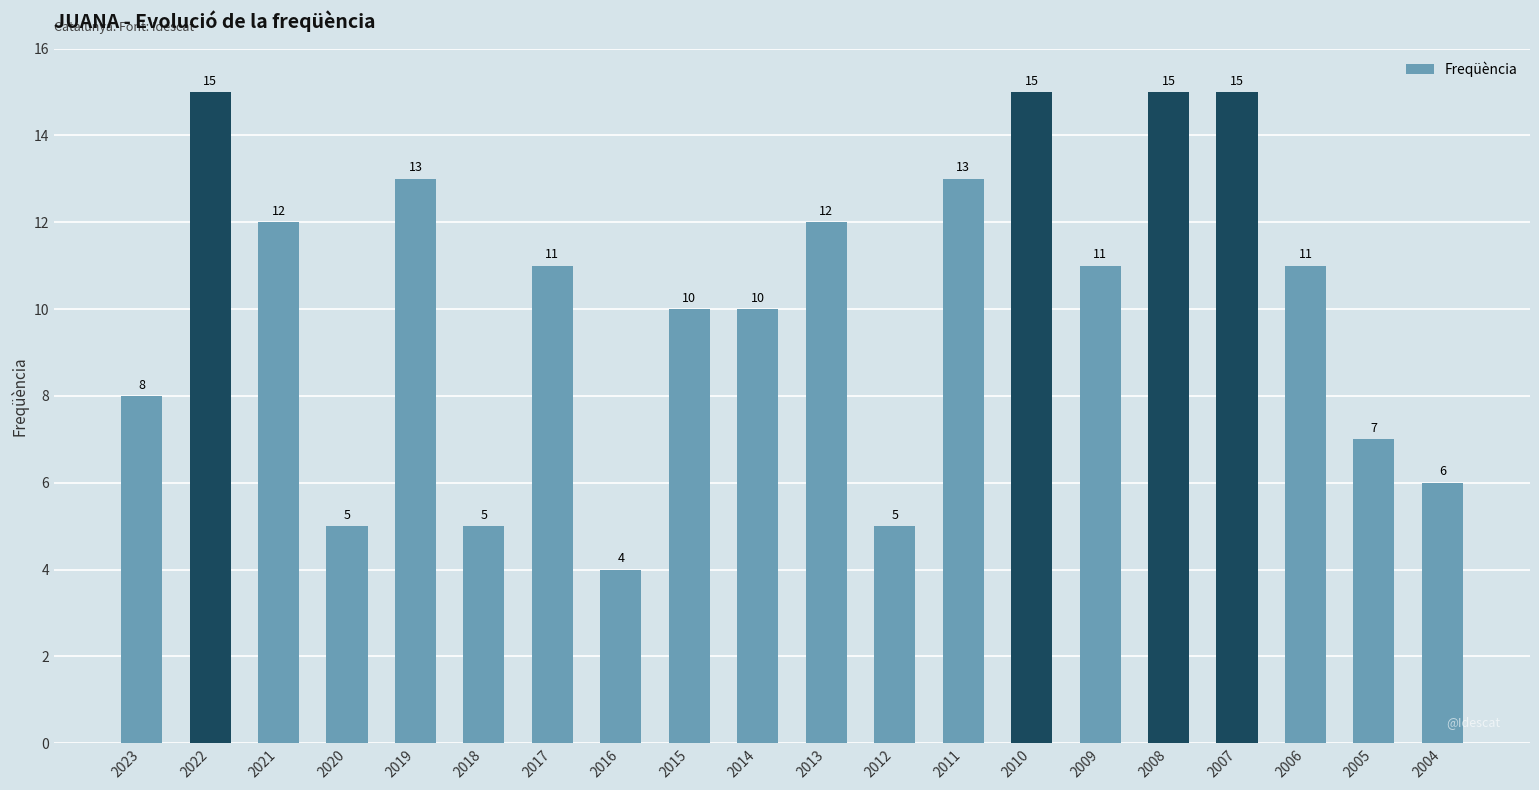

Is it true that the value at 2023 is 3?

False